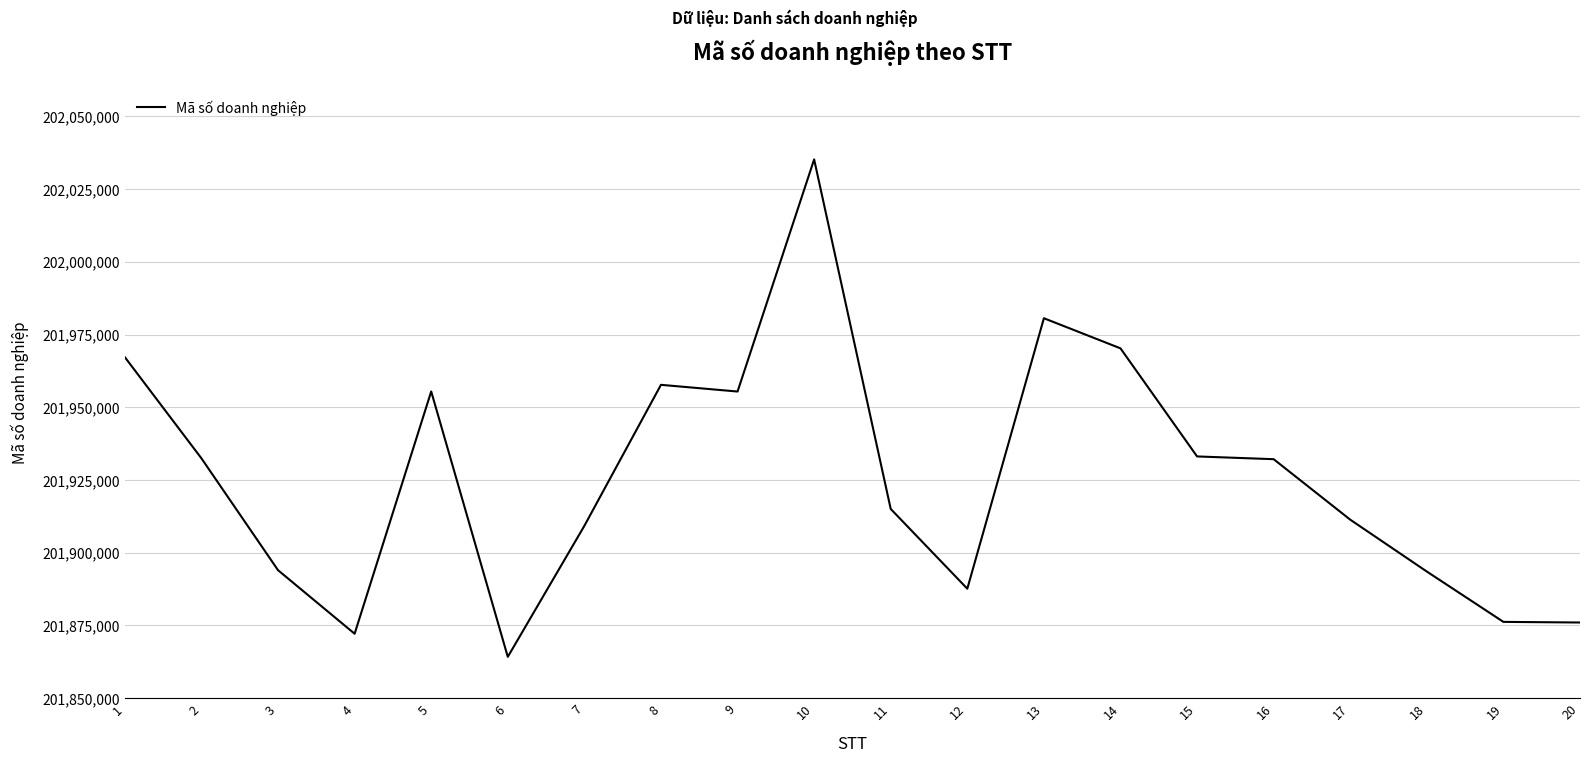

Which has a higher value, 10 or 12?

10